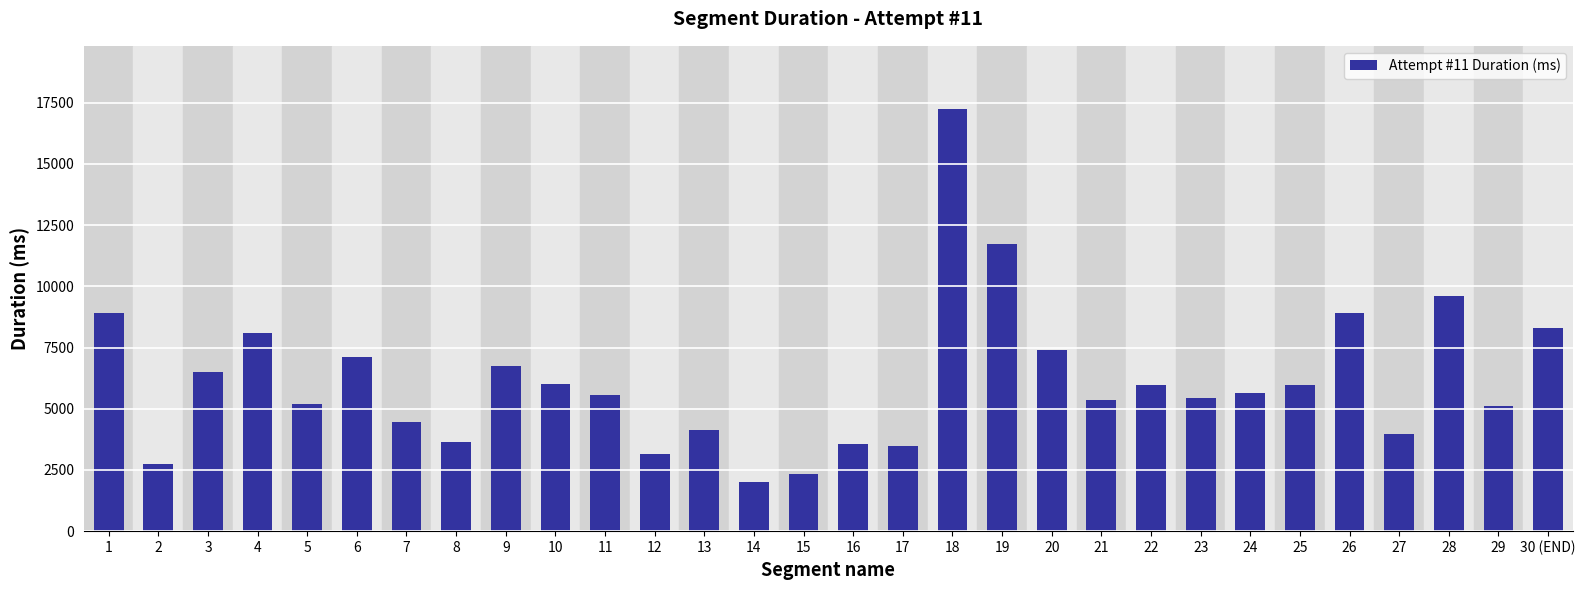

How many bars are there in total?

30